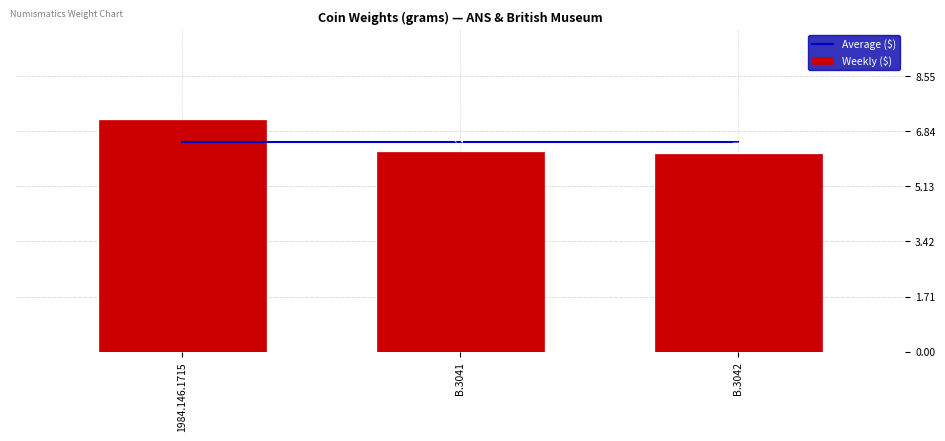

Which series changed the most between 1984.146.1715 and B.3042?

Weekly ($)